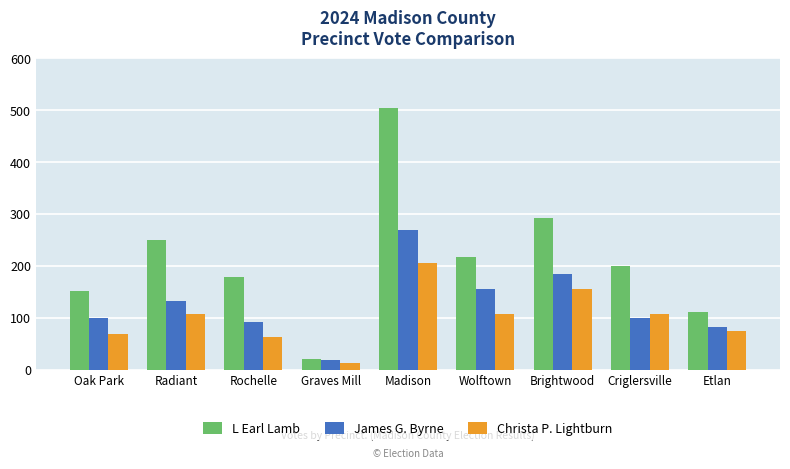

What is the label of the 9th bar from the left?

Etlan